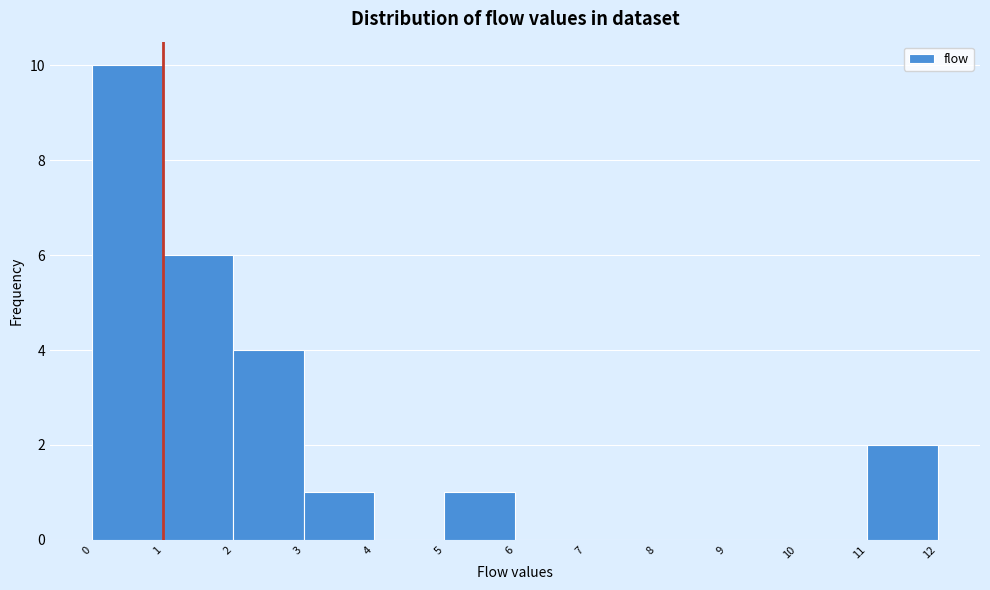

Which range on the x-axis has the tallest bar?

0 to 1